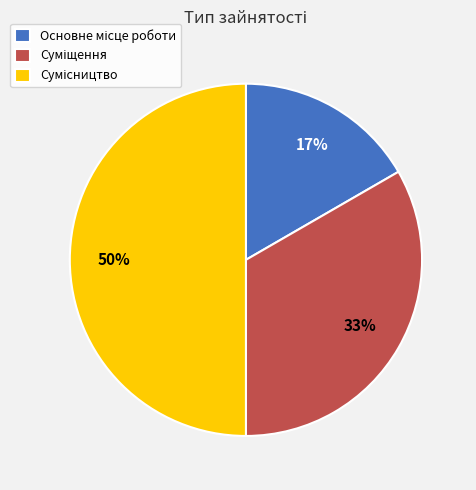

To the nearest percent, what is the difference between the largest and smallest slice percentages?

33%